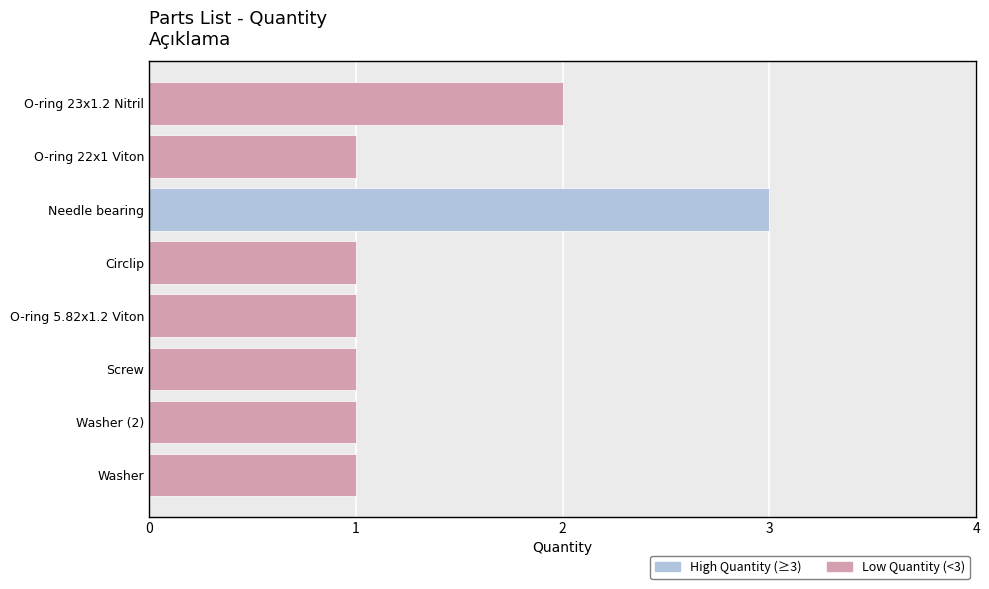

What is the average value?

1